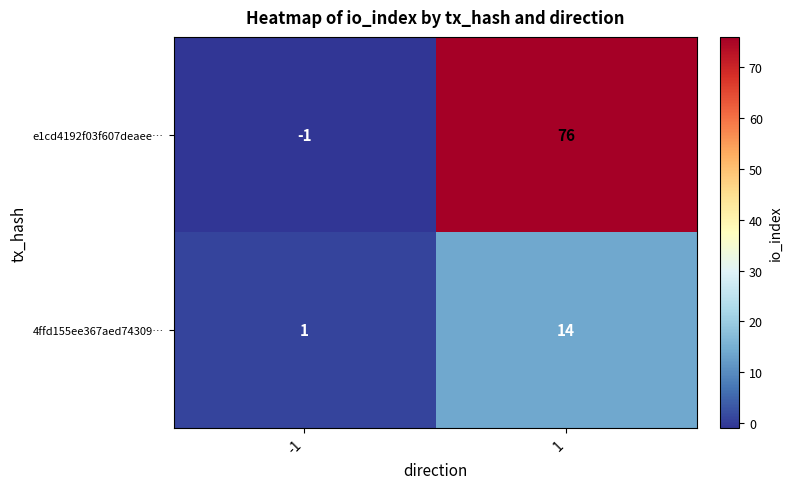

Which series has the largest total across all categories?

e1cd4192f03f607deaee…